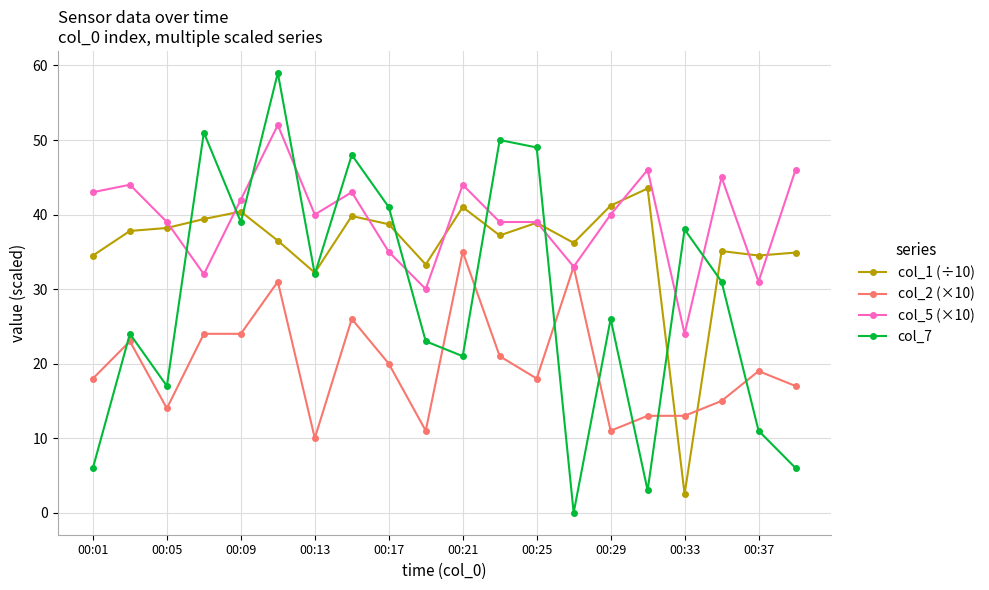

Which series has the largest range (max minus min)?

col_7